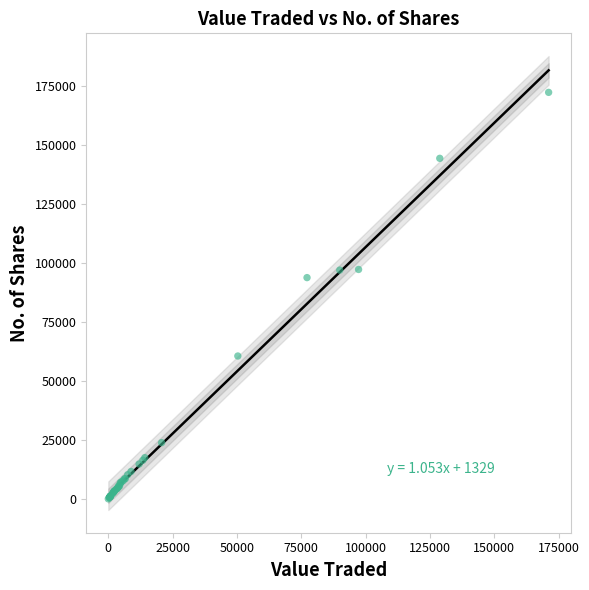

What Y value in the scatter plot is closest to 86129?

93755